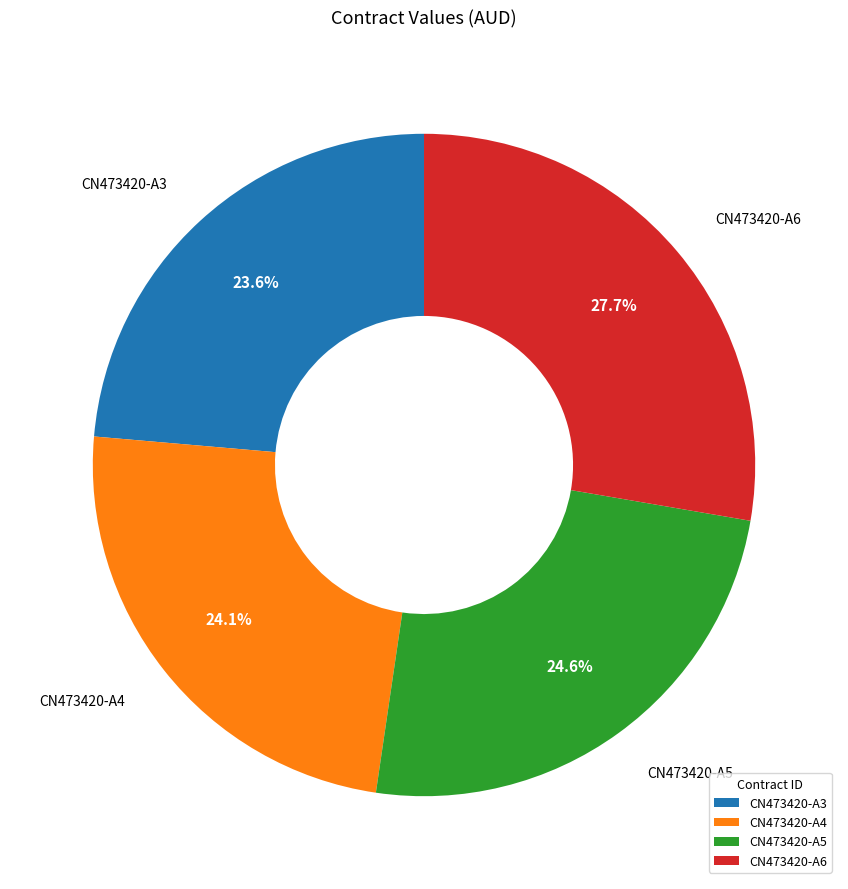

The CN473420-A6 slice represents 21% of the pie. True or false?

False